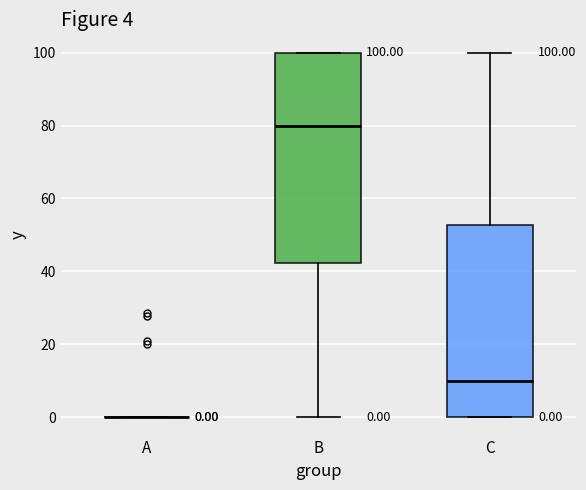

Comparing the boxes themselves (not the whiskers), which one is the tallest?

B